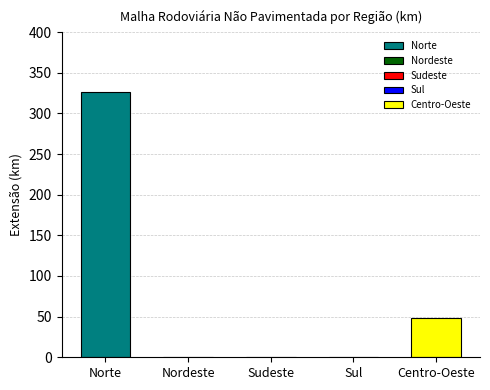

At which label is the value closest to 163?

Centro-Oeste